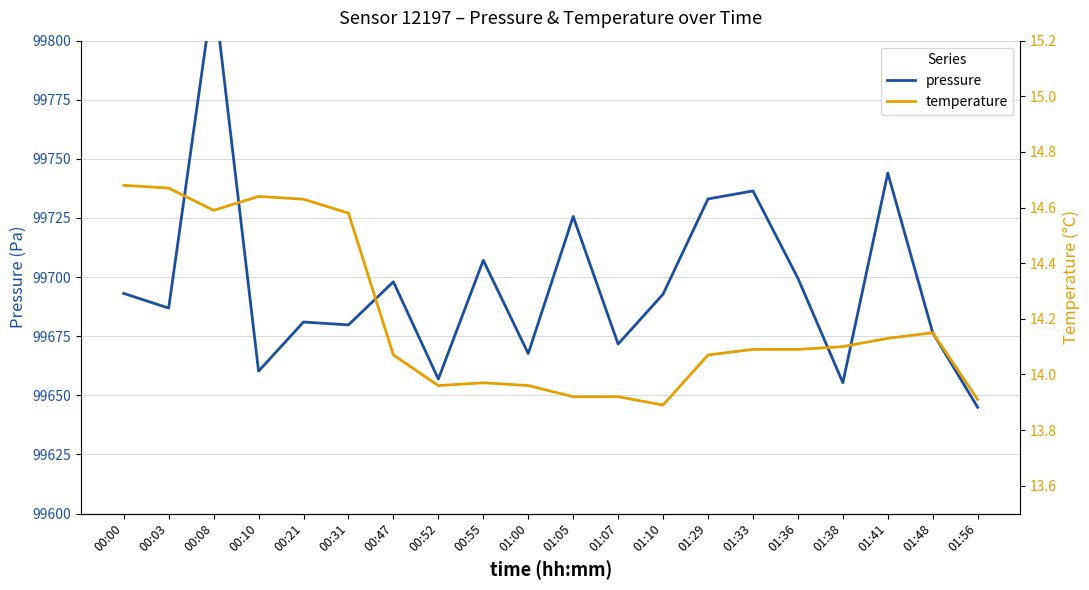

At how many categories does at least one series exceed 47119?

20